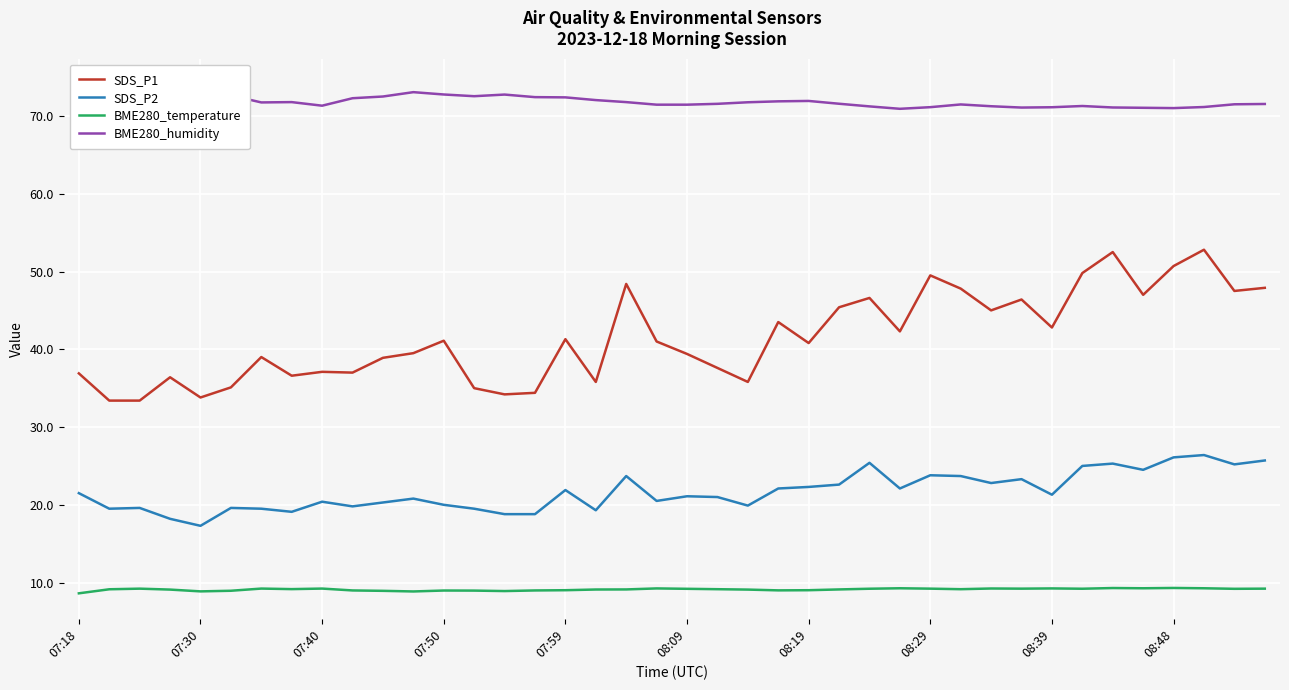

Rank the series by their average value, from highest to lowest.

BME280_humidity, SDS_P1, SDS_P2, BME280_temperature